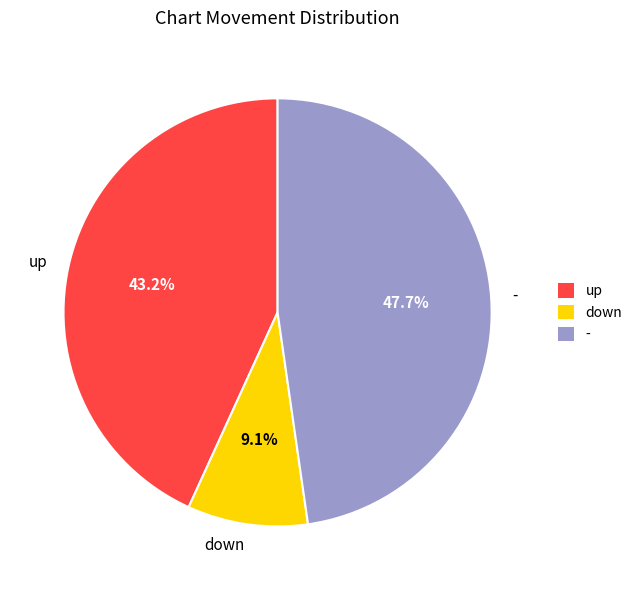

To the nearest percent, what portion does up represent?

43%